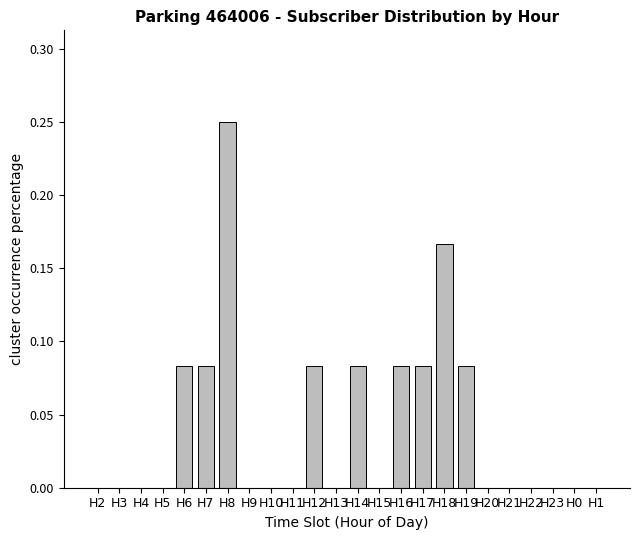

What is the sum of all values?

1.0